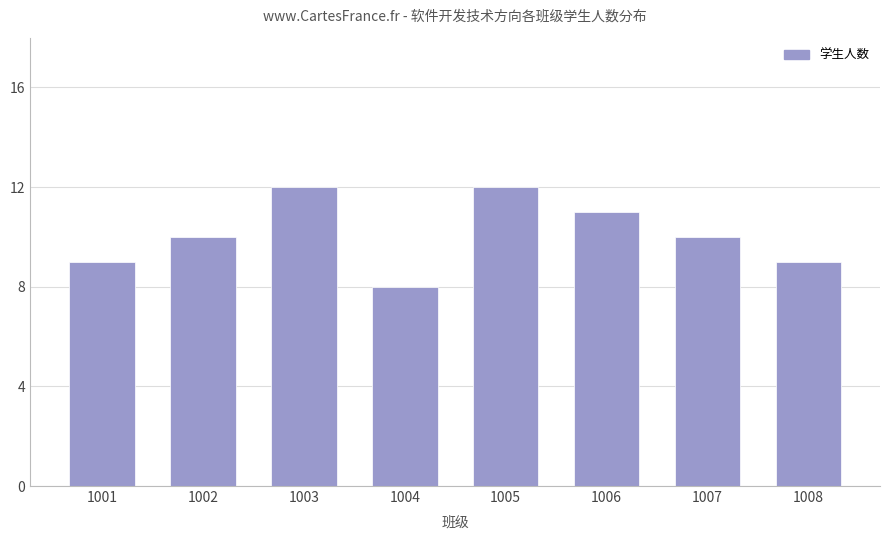

Reading left to right, transcribe all the data shown in this chart.

1001=9	1002=10	1003=12	1004=8	1005=12	1006=11	1007=10	1008=9